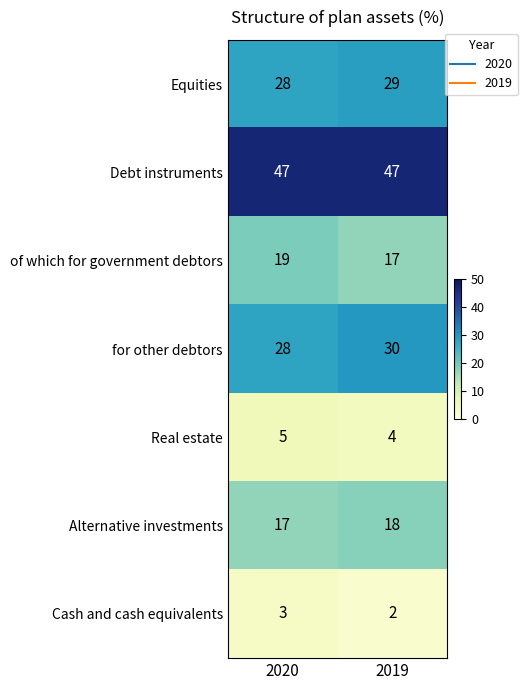

What is the average value of the Alternative investments series?

18